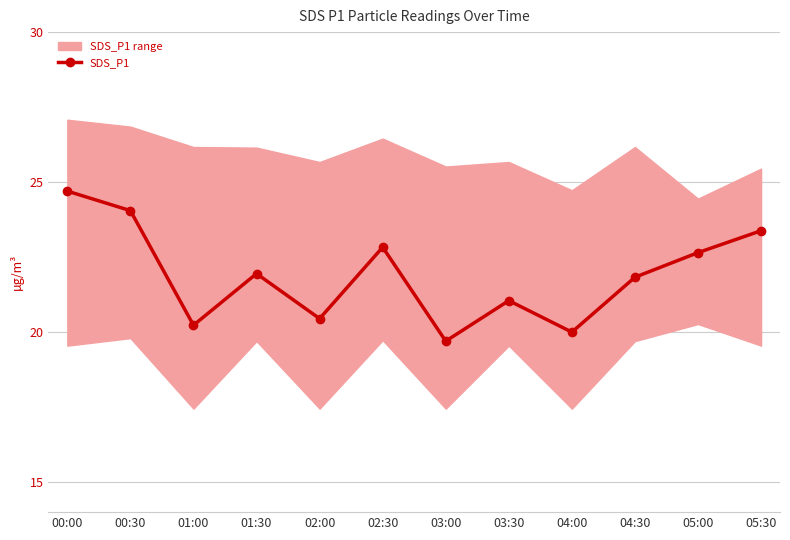

How many interior local valleys (lower than both neighbors) does the data have?

4